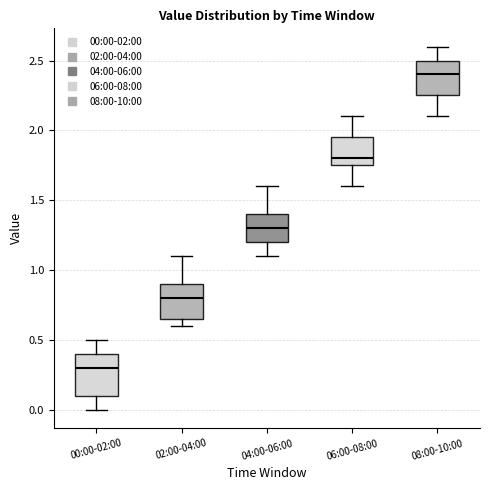

Reading left to right, transcribe this box plot: for each box, give where its median line is, the range the box spans, and where its two whiskers end, as read against the y-axis. The values are not printed on the chart, so give them approximately, as read against the axis.

00:00-02:00: median 0.30, box 0.10 to 0.40, whiskers 0.00 to 0.50
02:00-04:00: median 0.80, box 0.65 to 0.90, whiskers 0.60 to 1.10
04:00-06:00: median 1.30, box 1.20 to 1.40, whiskers 1.10 to 1.60
06:00-08:00: median 1.80, box 1.75 to 1.95, whiskers 1.60 to 2.10
08:00-10:00: median 2.40, box 2.25 to 2.50, whiskers 2.10 to 2.60